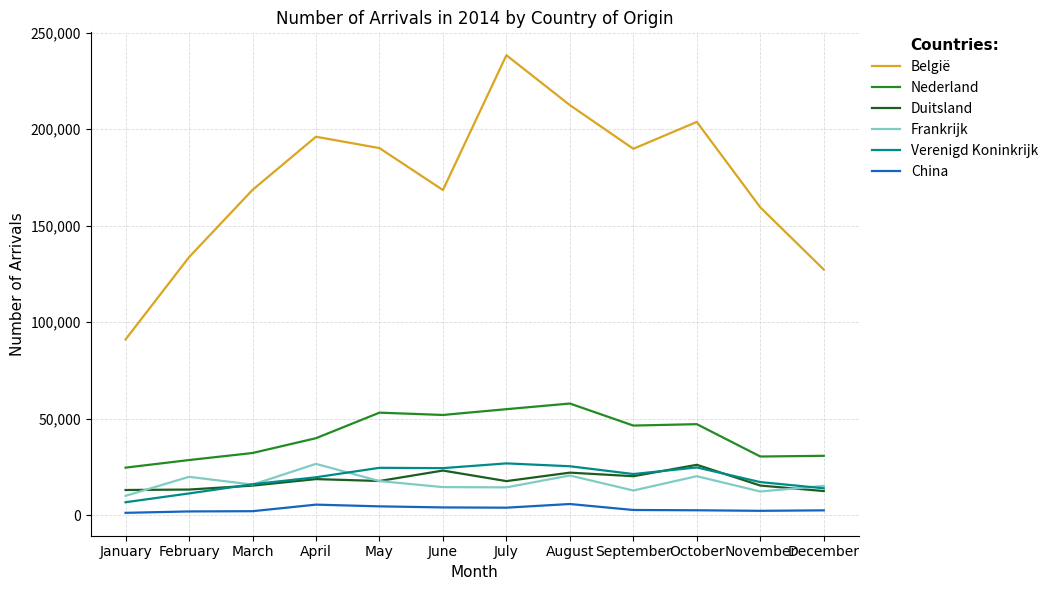

True or false: Duitsland and België cross at least once.

False